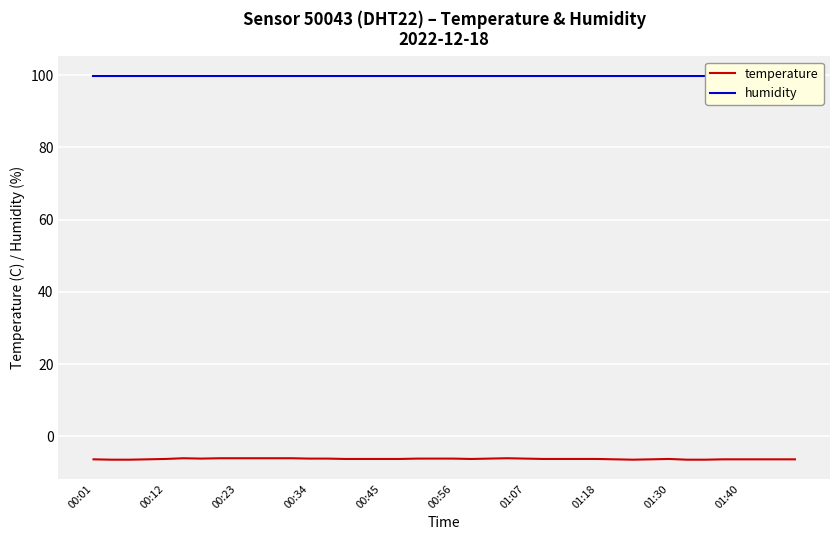

Is it true that temperature equals -6.3 at 01:30?

True